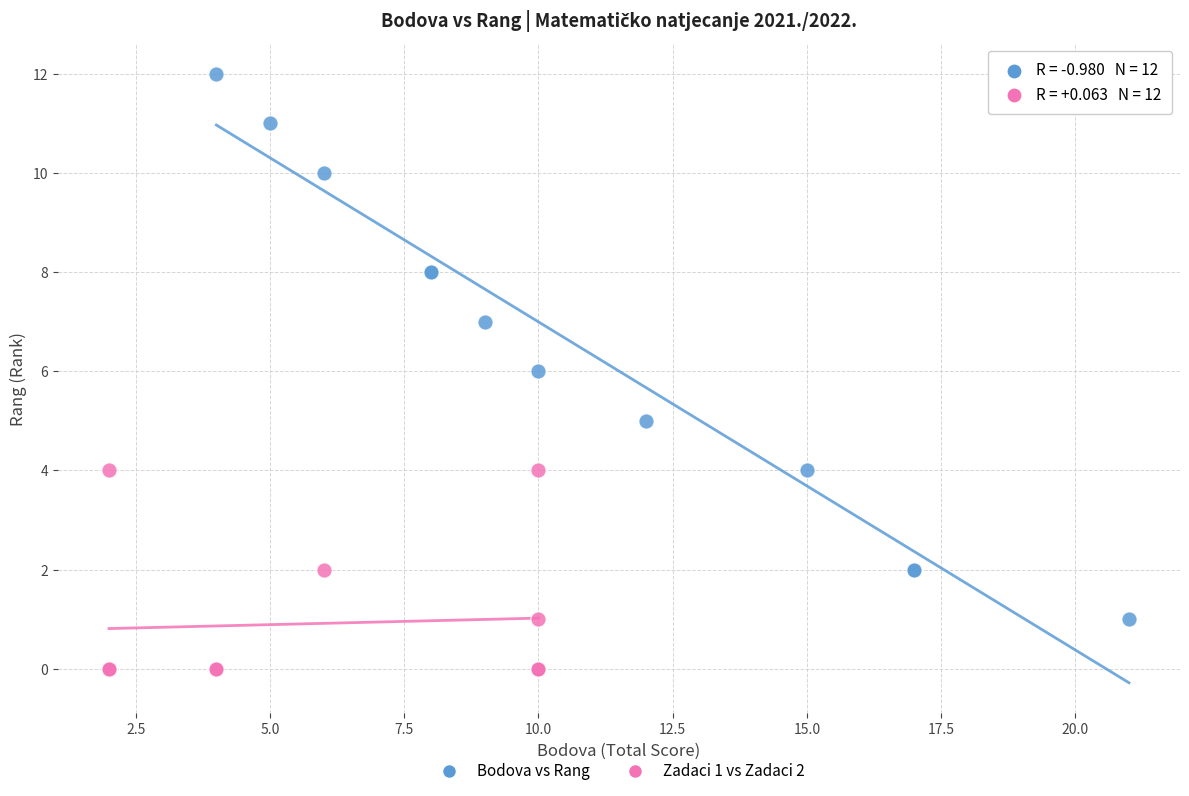

Which series reaches the minimum Y coordinate?

Zadaci 1 vs Zadaci 2